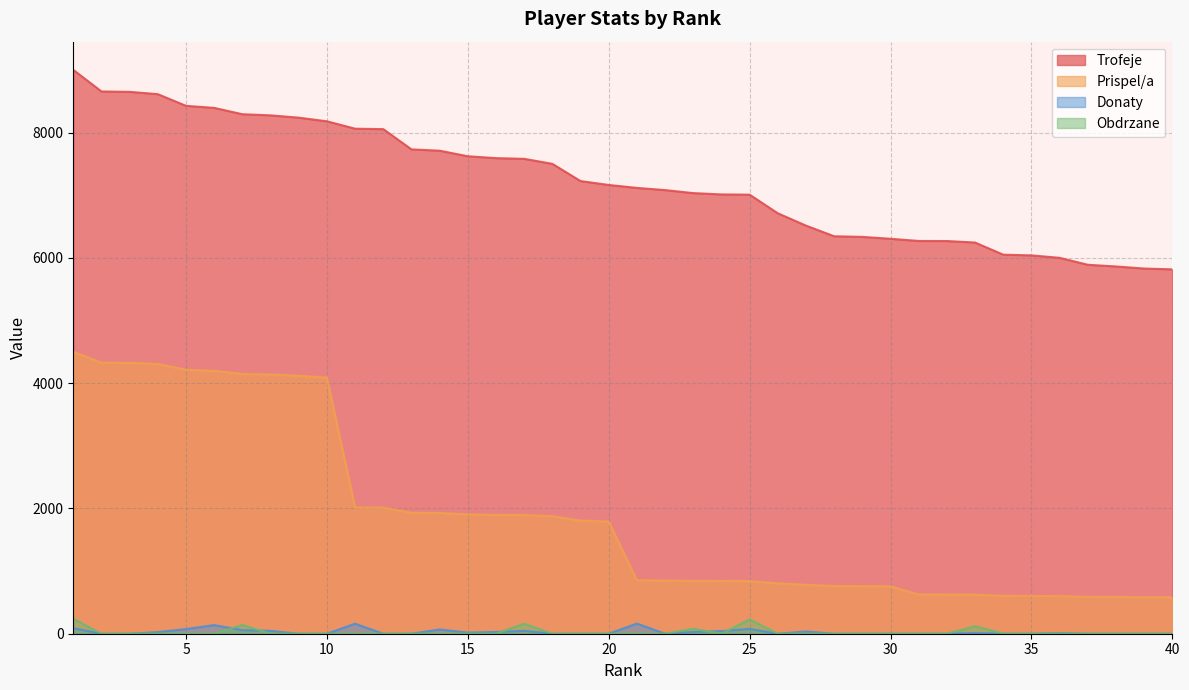

What is the value of the Trofeje point at the 15th from the left?

7621